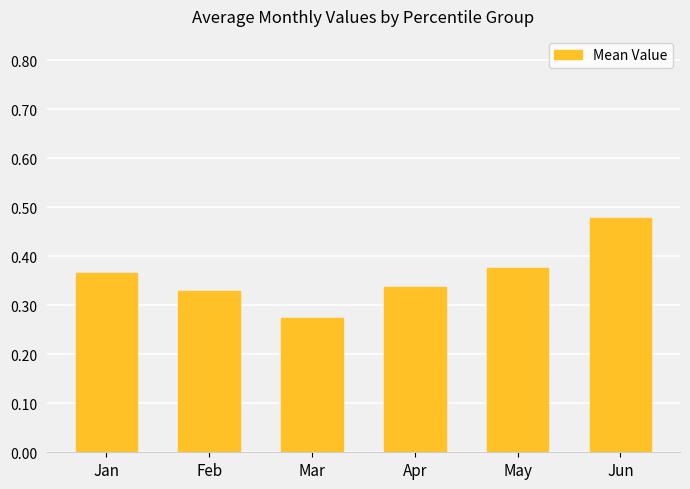

Which label corresponds to the smallest value in the chart?

Mar